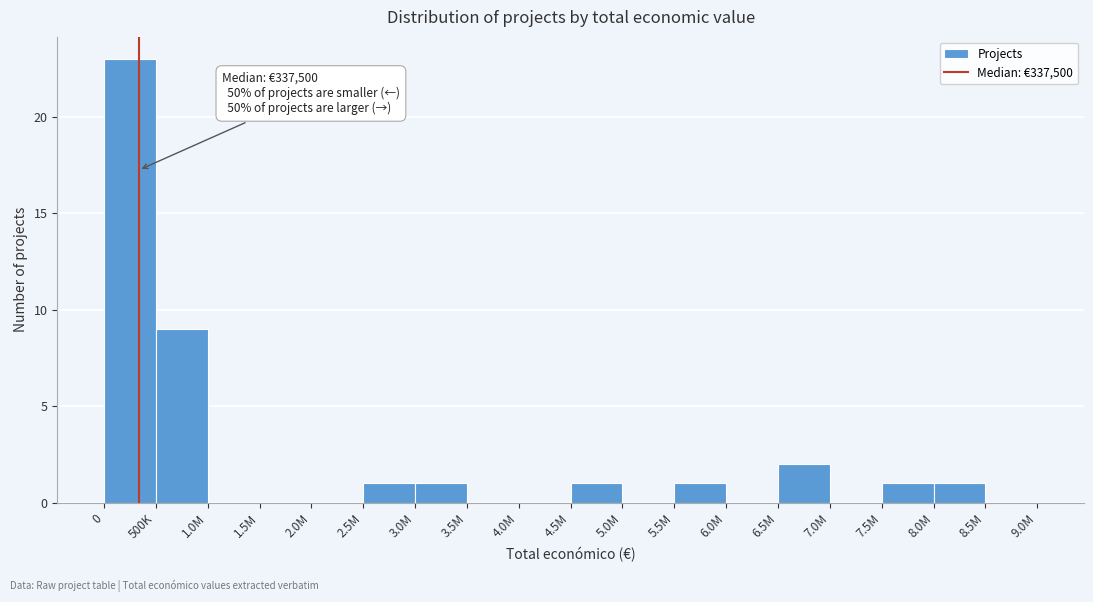

Reading left to right, list all the values displayed in this chart.

0=23	500K=9	1.0M=0	1.5M=0	2.0M=0	2.5M=1	3.0M=1	3.5M=0	4.0M=0	4.5M=1	5.0M=0	5.5M=1	6.0M=0	6.5M=2	7.0M=0	7.5M=1	8.0M=1	8.5M=0